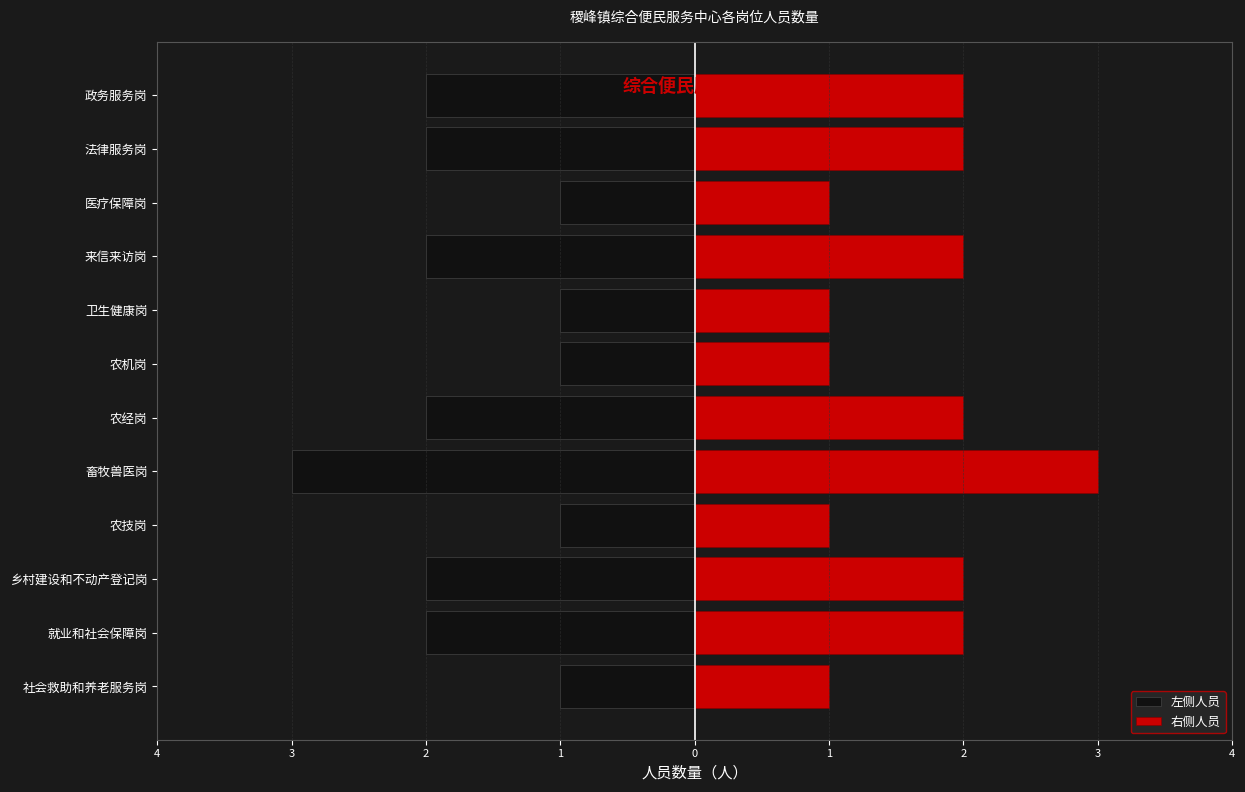

Does the chart contain stacked bars?

No